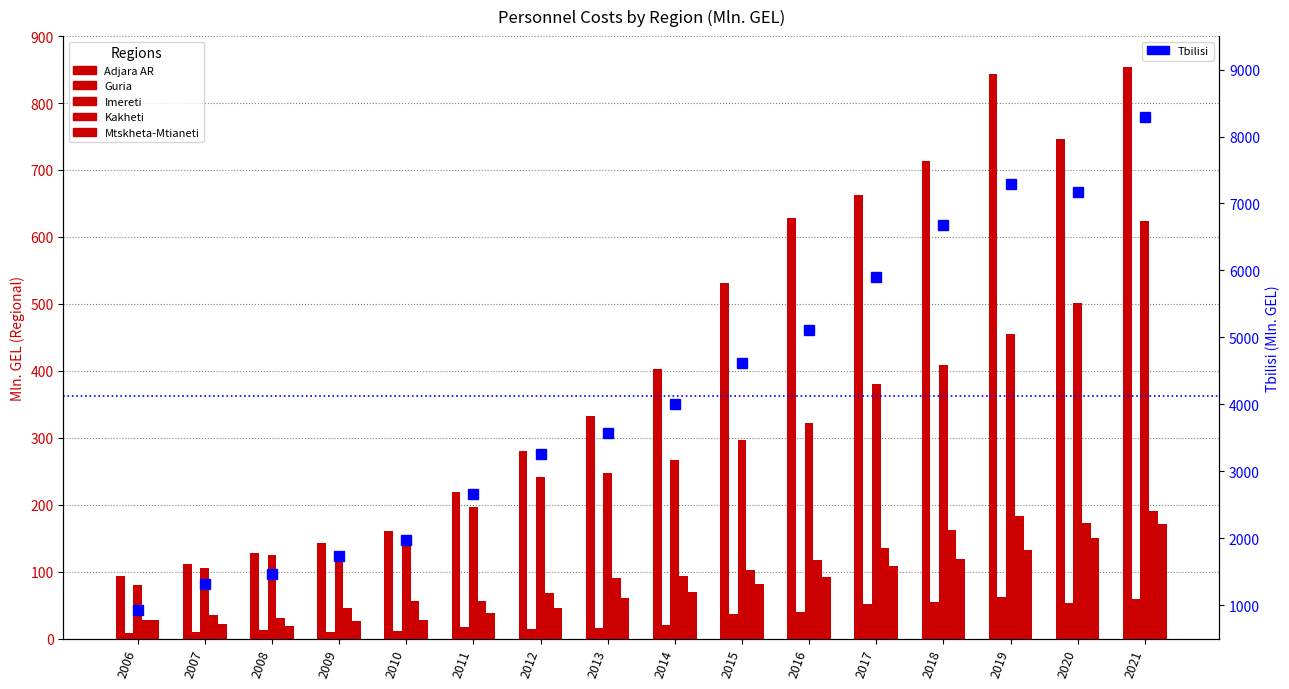

What is the average value of the Guria series?

29.6